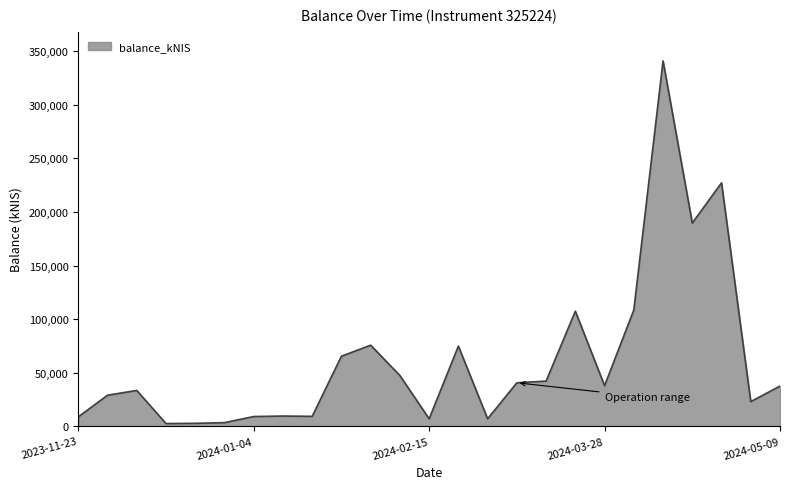

What is the greatest value displayed?

340959.5